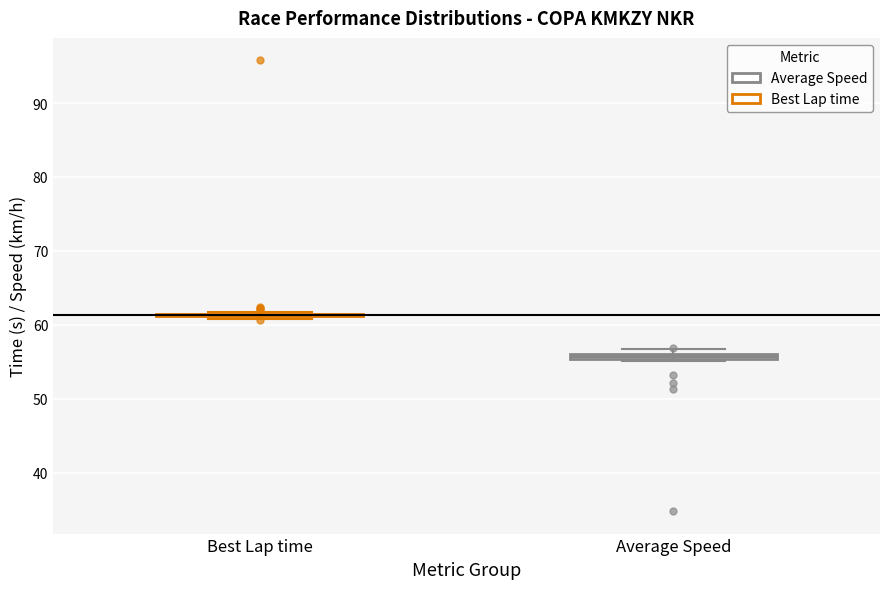

Where is the upper edge of the box for Average Speed on the y-axis? The values are not printed on the chart, so give them approximately, as read against the axis.

56